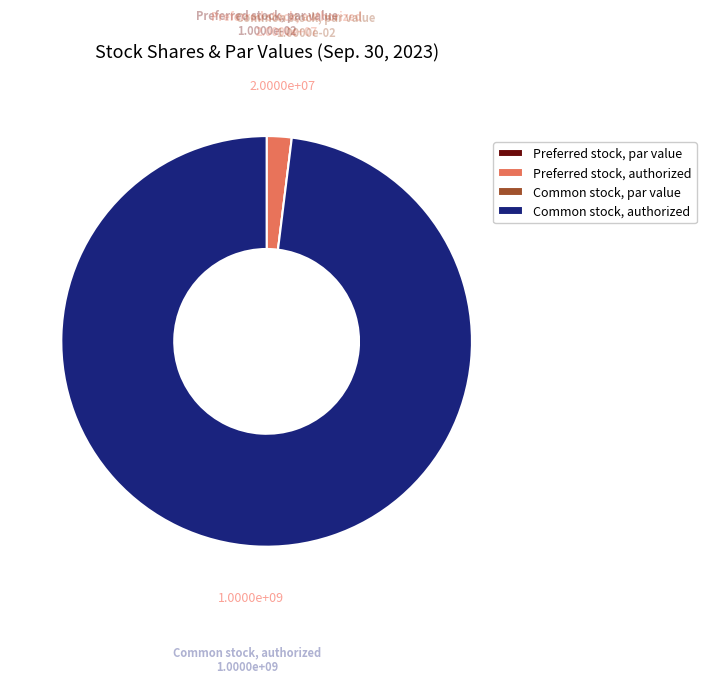

What is the ratio of the value at Common stock, authorized to the value at Preferred stock, authorized?

50.0